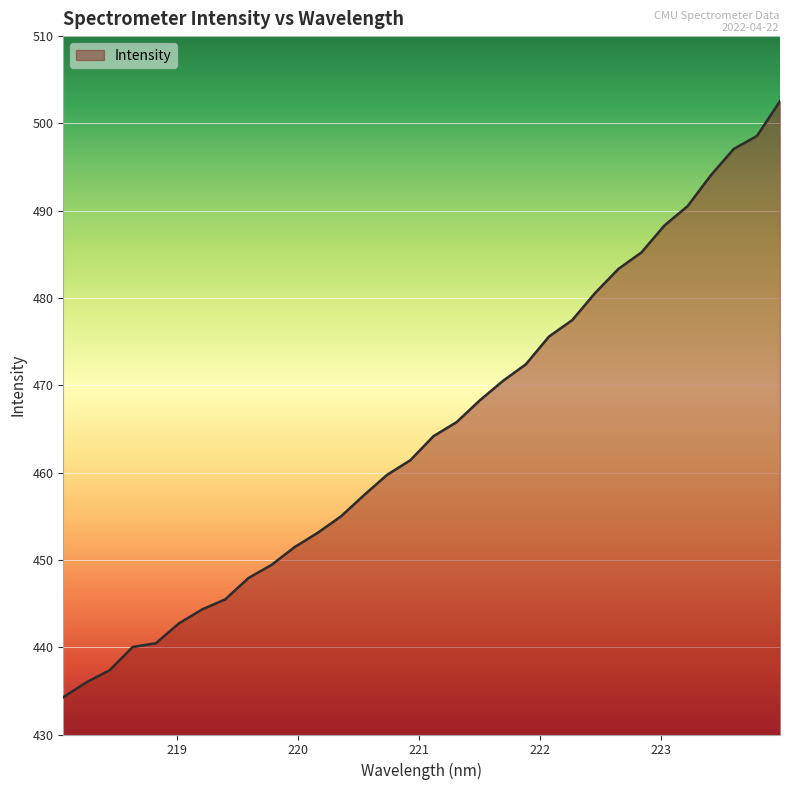

What is the difference between the maximum and minimum values?

68.3